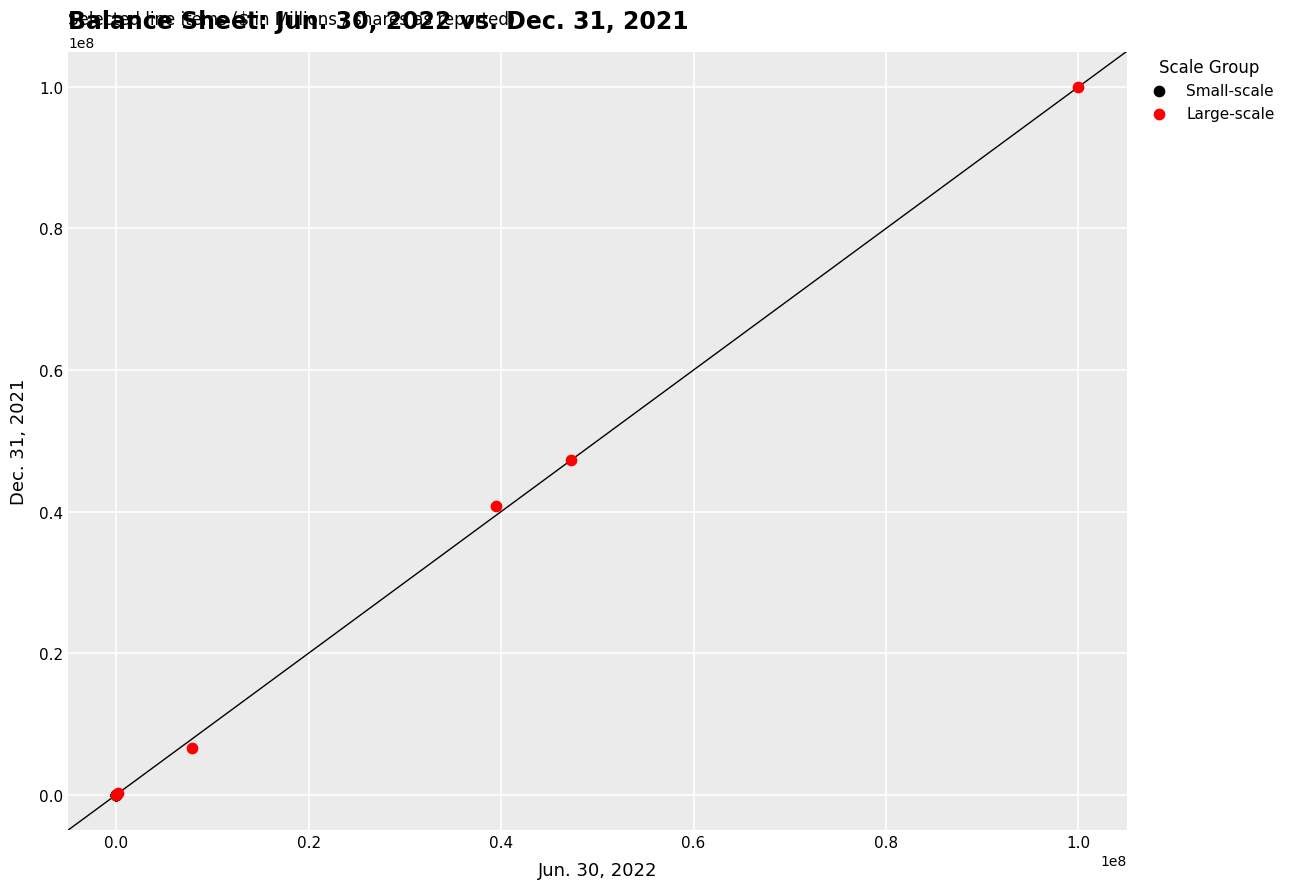

Which series has the largest Y range (max minus min)?

Large-scale